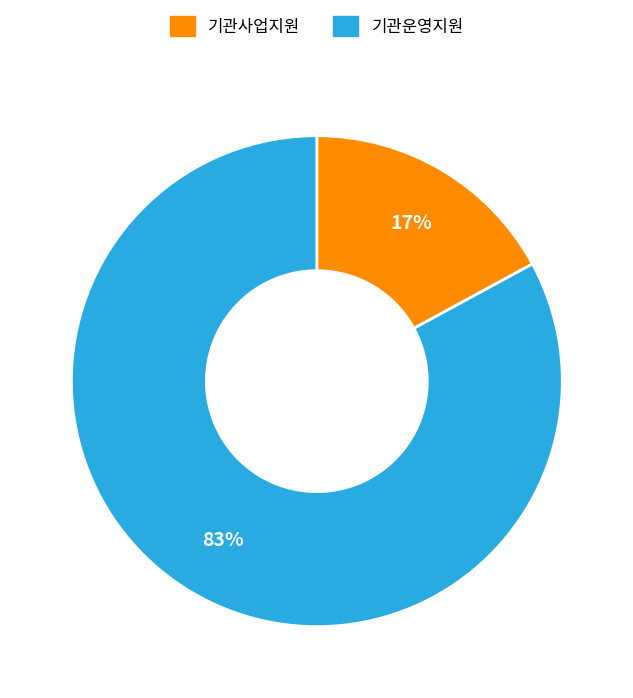

How many segments does this pie chart have?

2